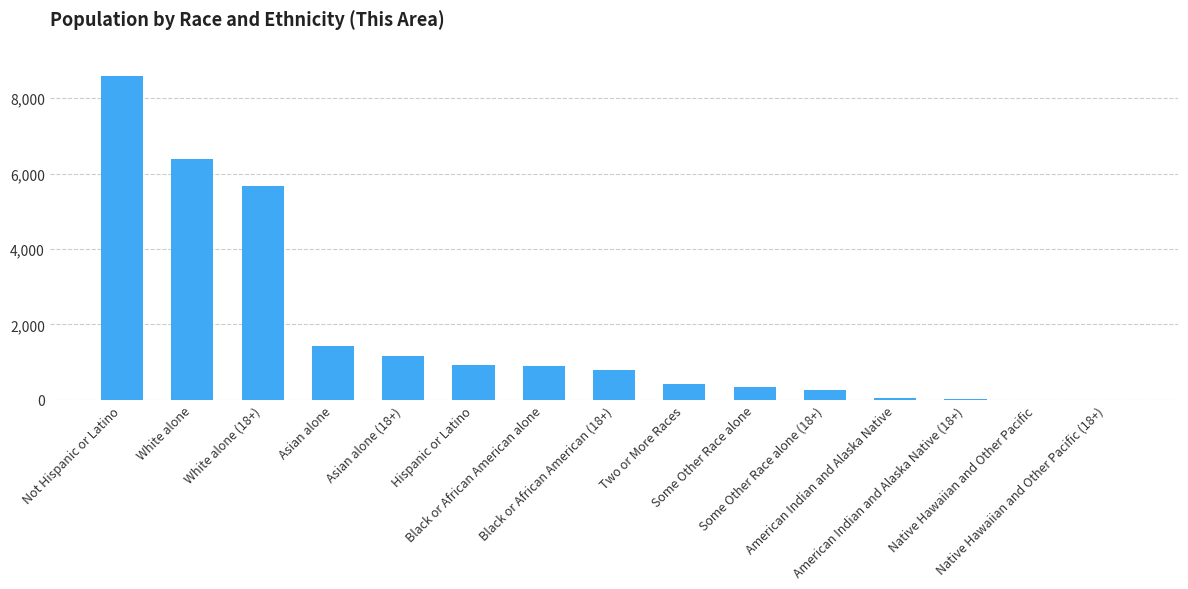

What is the greatest value displayed?

8575